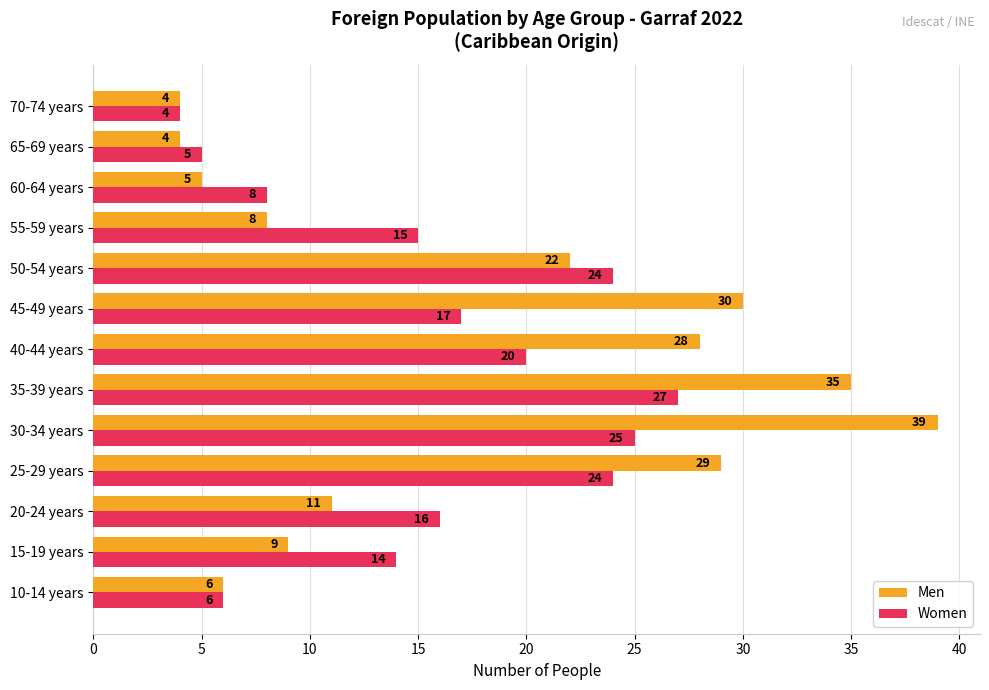

Where is Women nearest to the value 15?

55-59 years